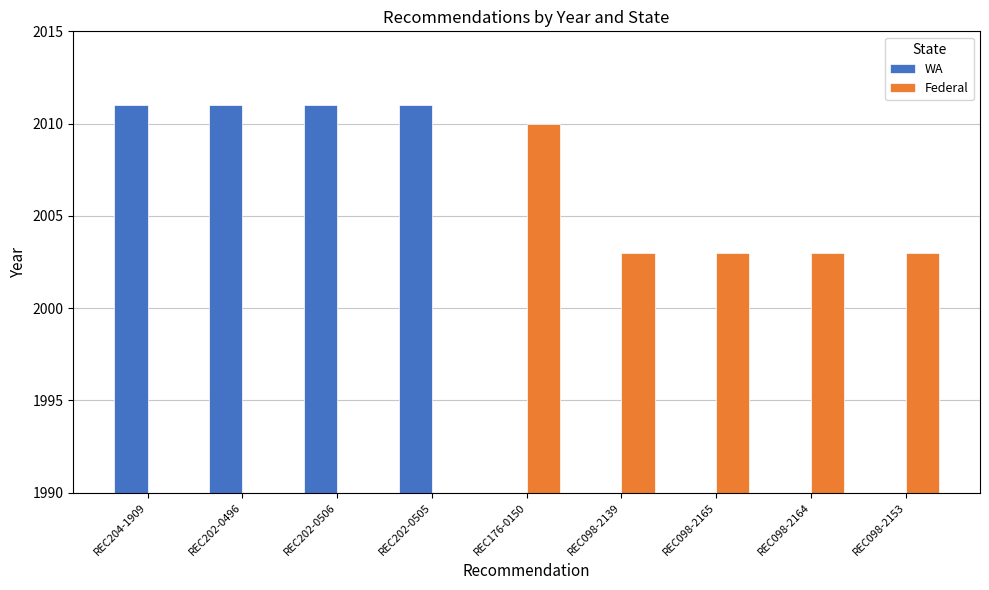

Reading right to left, extract all data points from this chart.

WA: REC098-2153=0	REC098-2164=0	REC098-2165=0	REC098-2139=0	REC176-0150=0	REC202-0505=2011	REC202-0506=2011	REC202-0496=2011	REC204-1909=2011
Federal: REC098-2153=2003	REC098-2164=2003	REC098-2165=2003	REC098-2139=2003	REC176-0150=2010	REC202-0505=0	REC202-0506=0	REC202-0496=0	REC204-1909=0